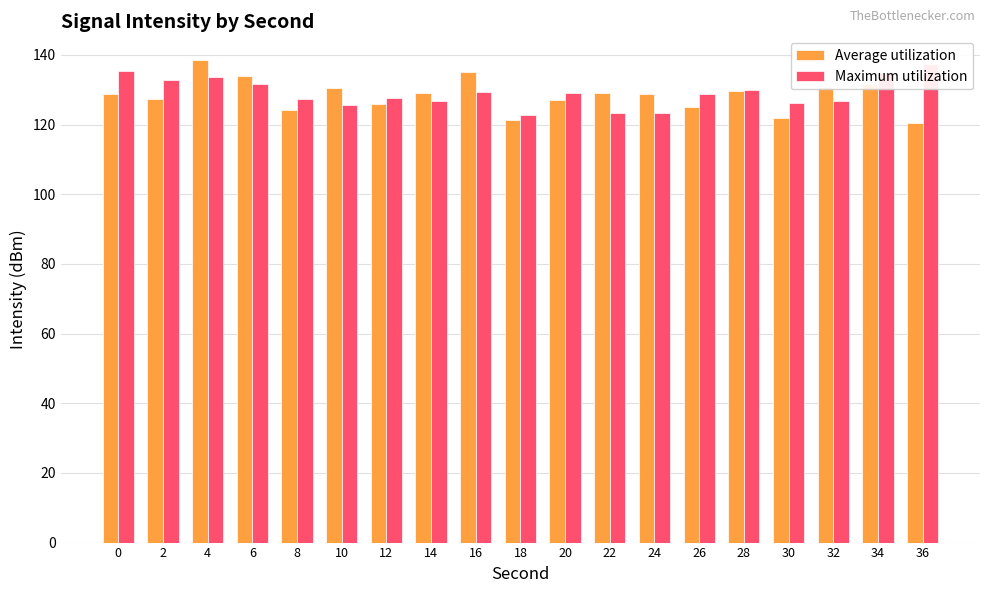

At which category is the sum across all series the highest?

4